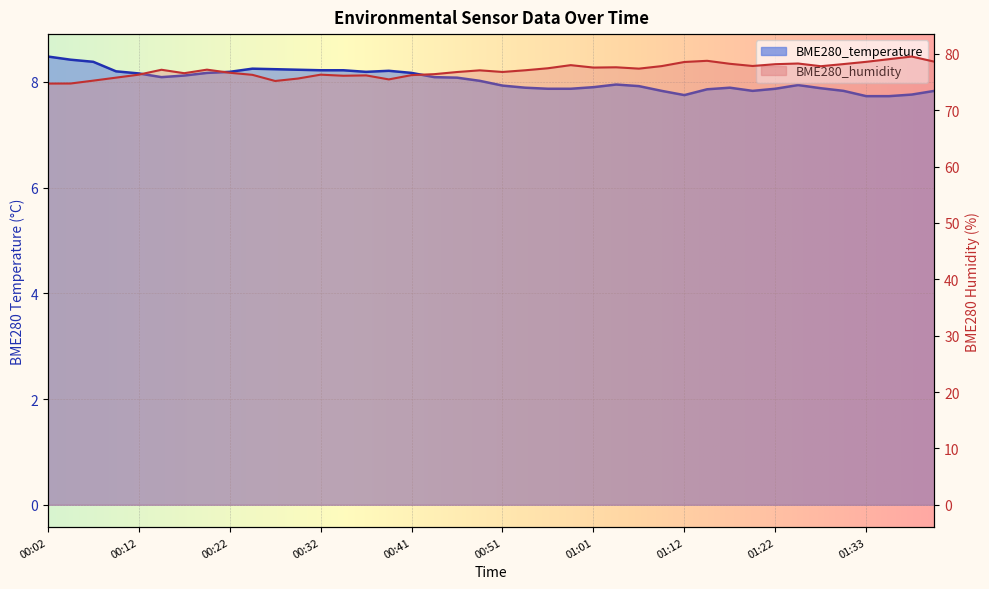

True or false: BME280_humidity line and BME280_temperature line intersect in this chart.

False